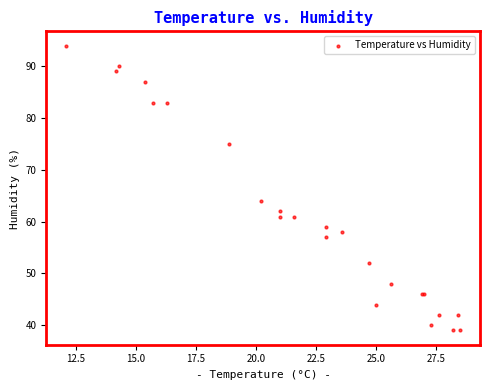

What Y value in the scatter plot is closest to 66?

64